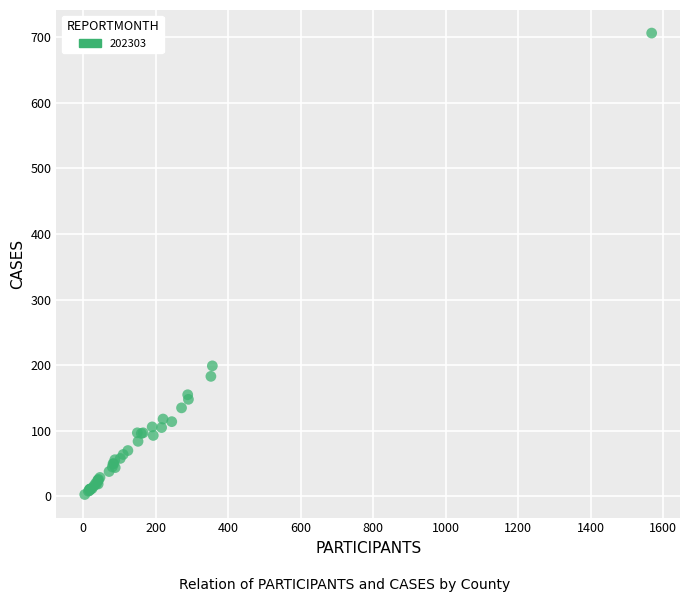

What Y value in the scatter plot is closest to 354?

199